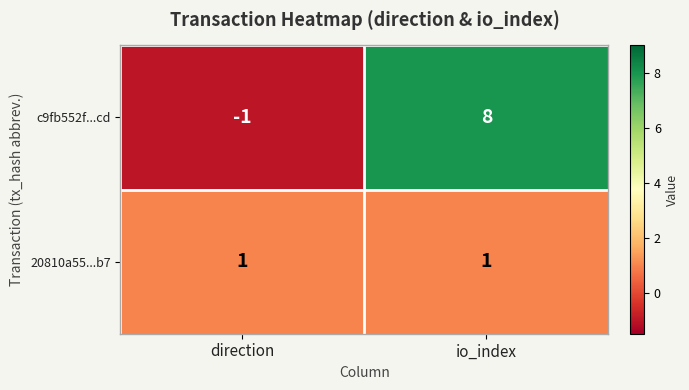

At which category is the sum across all series the highest?

io_index